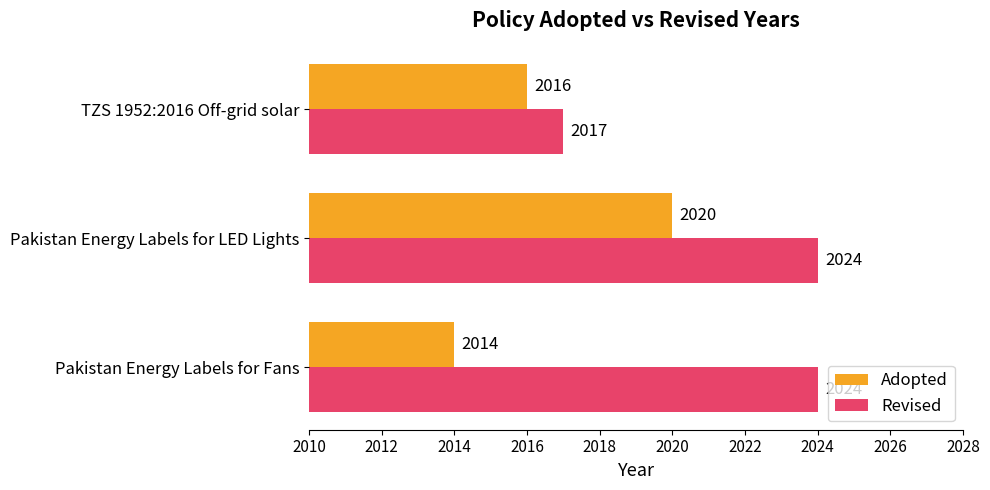

What is the sum of the Adopted values at TZS 1952:2016 Off-grid solar and Pakistan Energy Labels for LED Lights?

4036